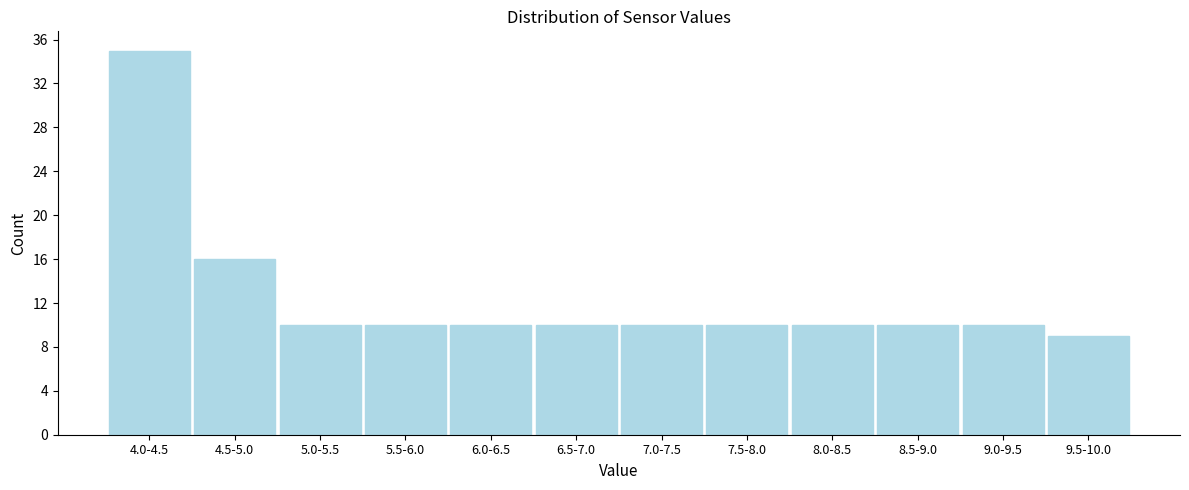

Reading left to right, transcribe all the data shown in this chart.

35	16	10	10	10	10	10	10	10	10	10	9